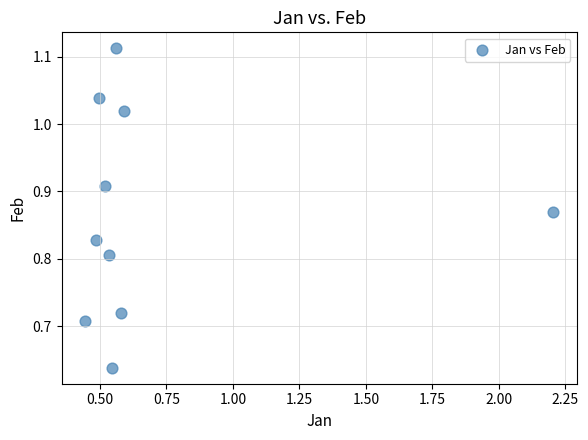

What is the range of X values (max minus min)?

1.8